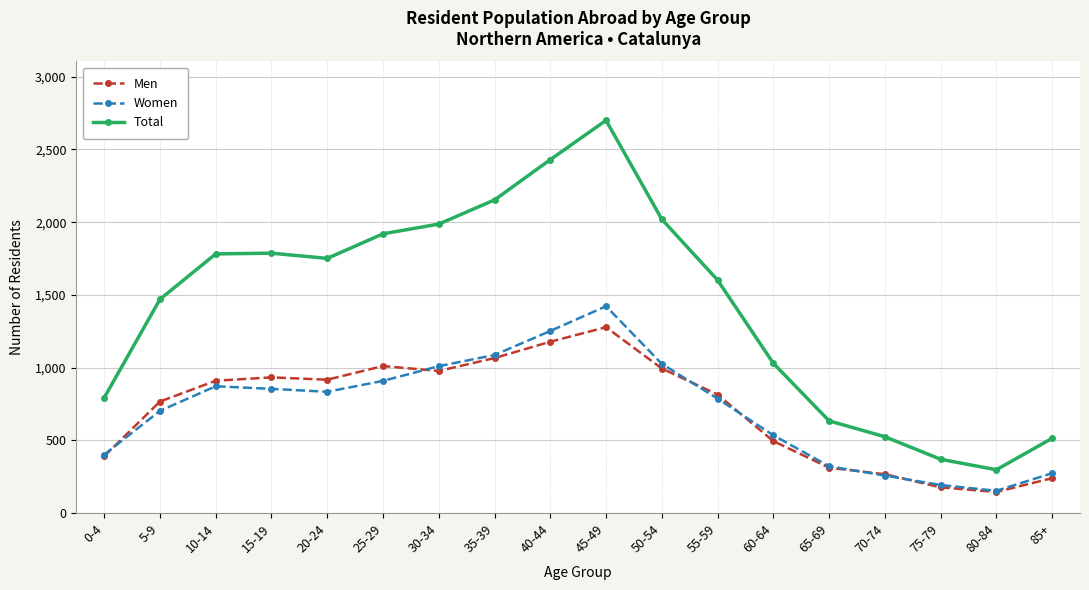

In Total, how many points are higher than both neighbors (excluding endpoints)?

2